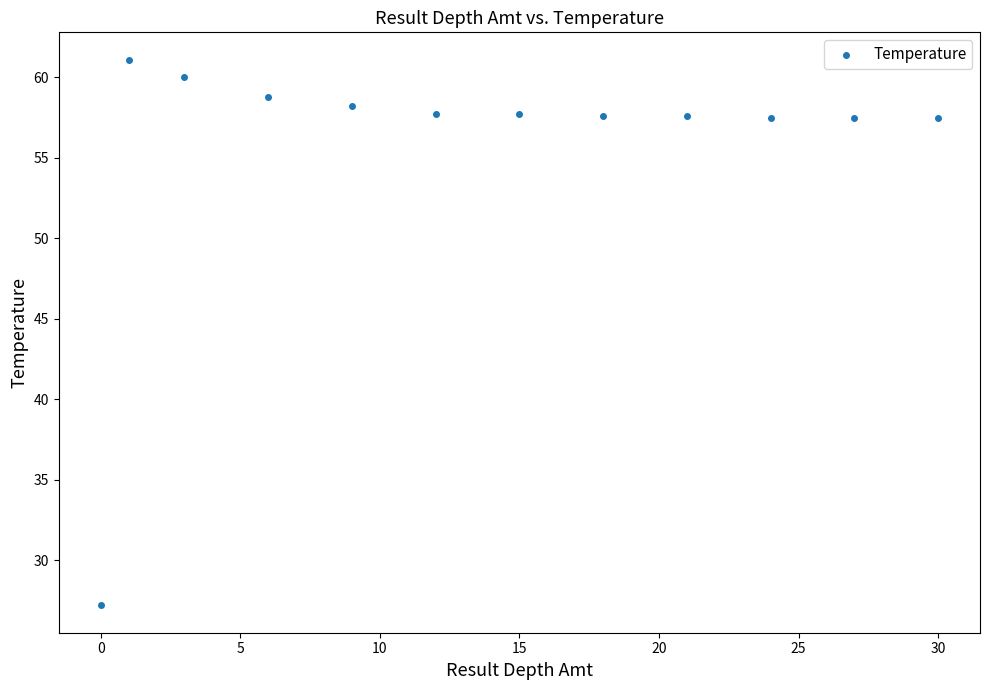

What is the average Y value?

55.7